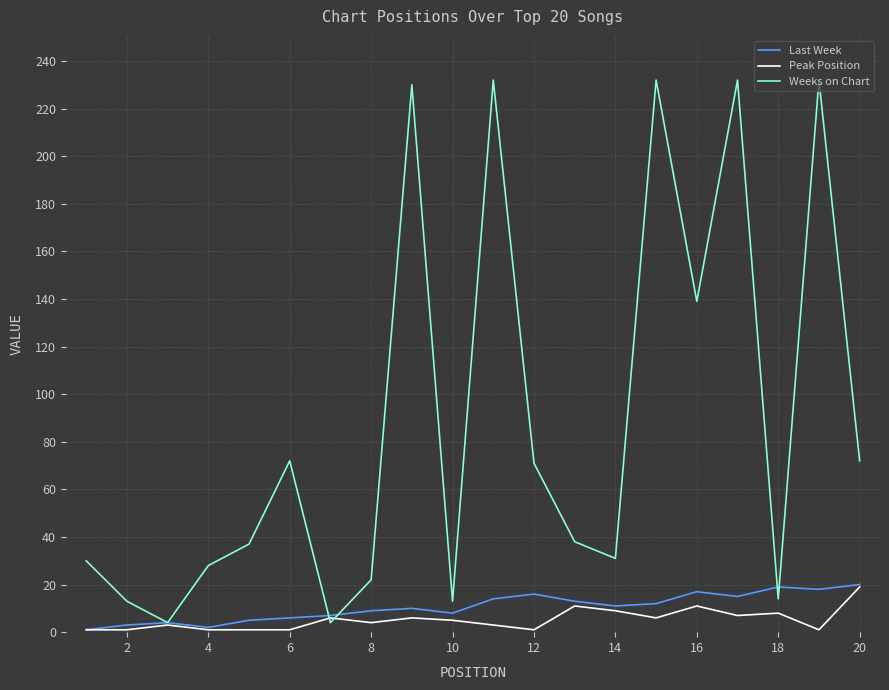

How many values in the Last Week series are below 11?

10